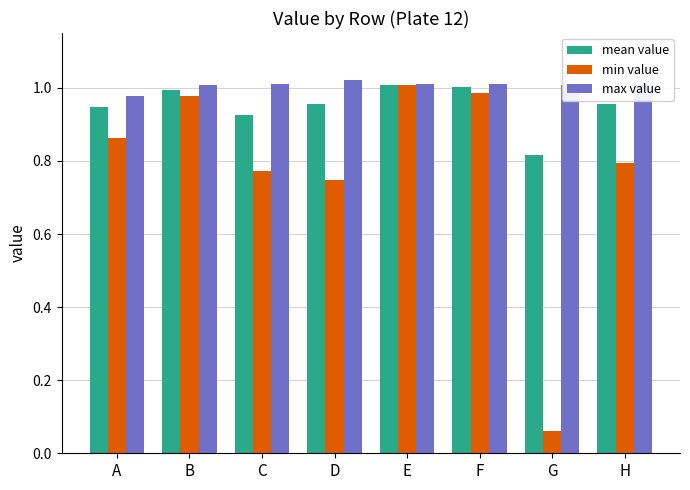

At G, list the series in order from smallest to largest.

min value, mean value, max value